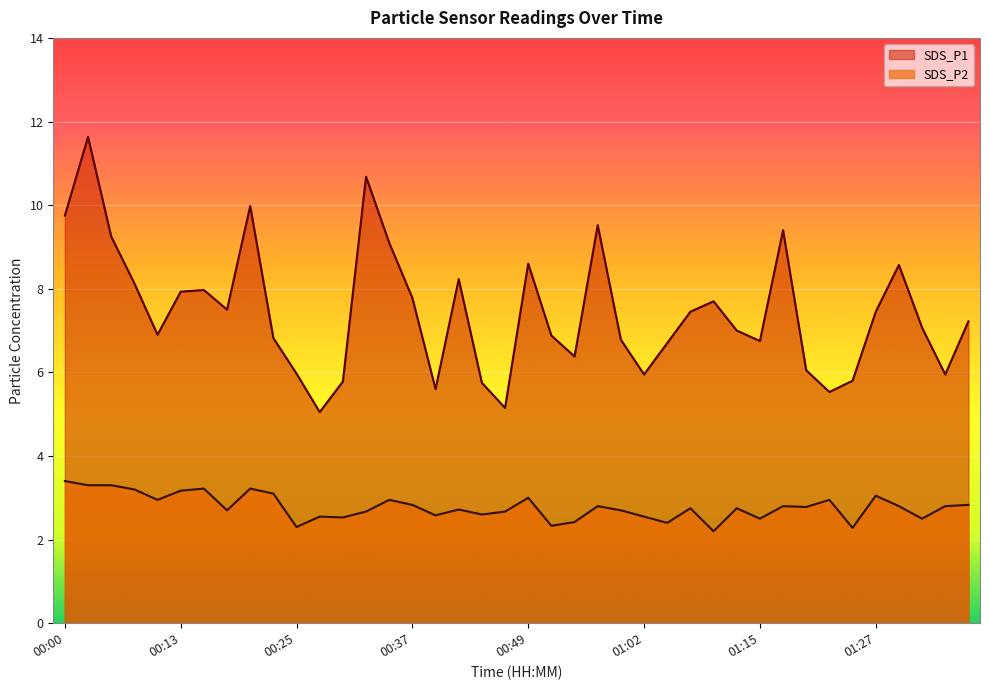

The value of SDS_P1 at 00:15 is 4.0. True or false?

False